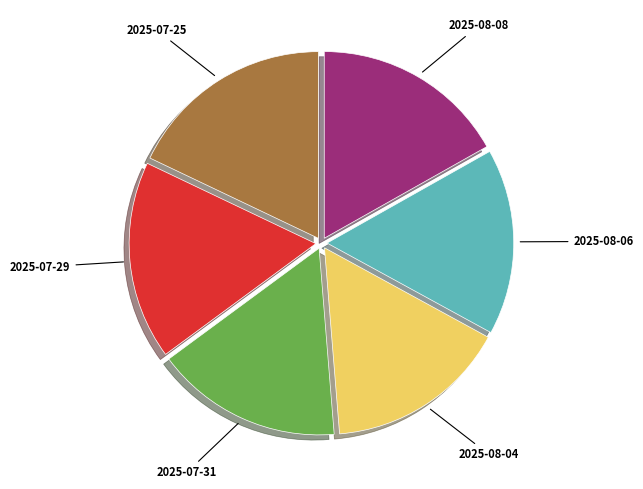

Does any single category account for the majority?

No